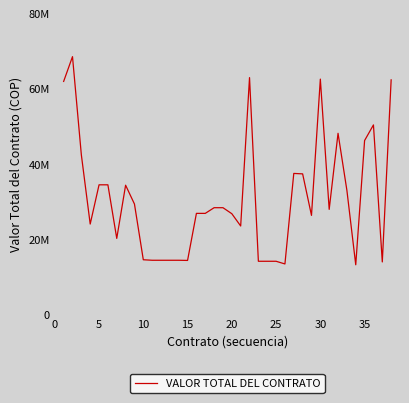

Reading right to left, what are all the values shown in this chart?

62301022	13909979	50324474	46178758	13152064	32935467	48096725	27881630	62500067	26283320	37315195	37434033	13374980	14088312	14088312	14088312	62898157	23466406	26727295	28325605	28325605	26816090	26816090	14311229	14355812	14355812	14355812	14355812	14489562	29302350	34303393	20166121	34408619	34408618	23981342	42373364	68471411	61890049